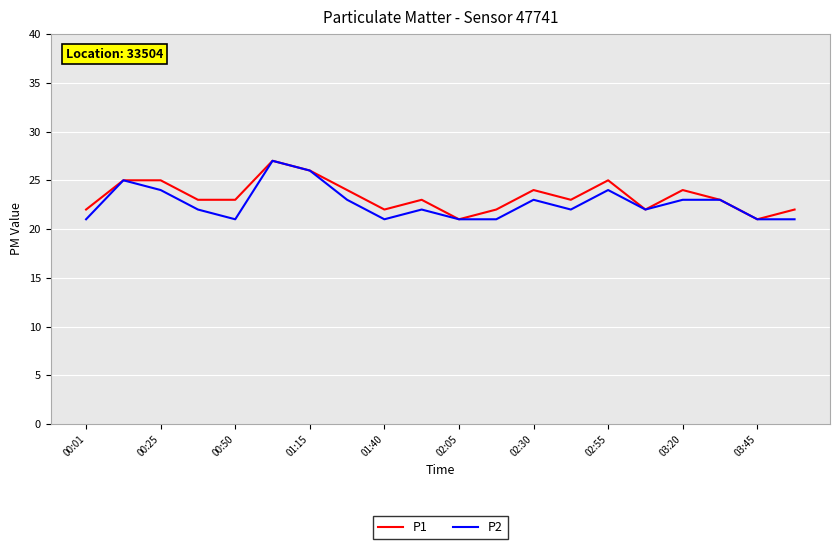

What is the minimum value shown in the chart?

21